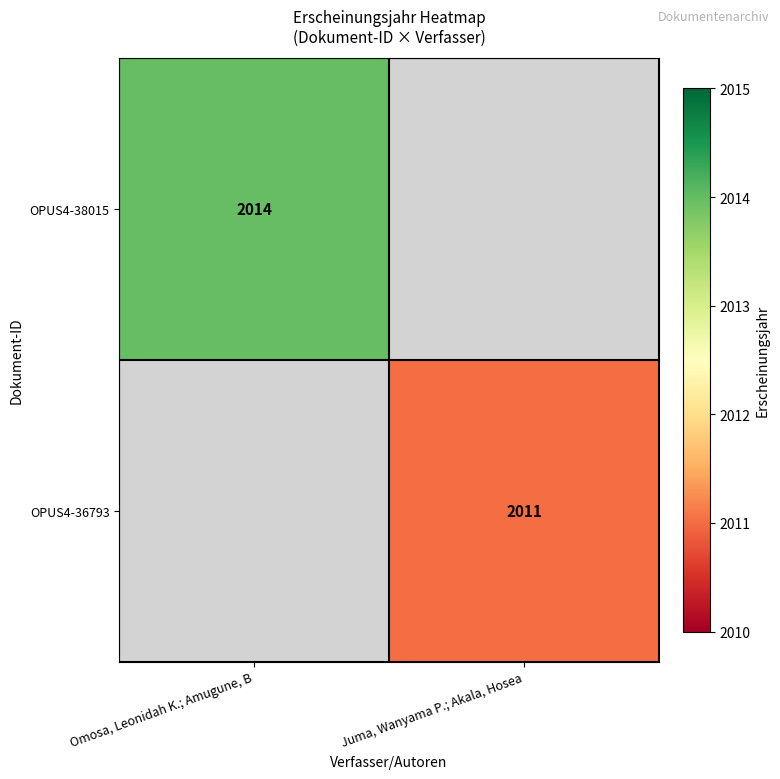

The value of OPUS4-36793 at Juma, Wanyama P.; Akala, Hosea is 2011. True or false?

True